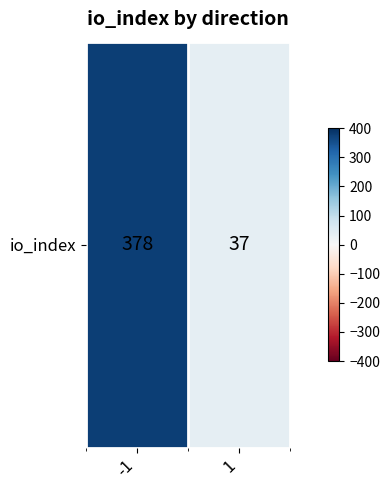

Read the value at 1, to the nearest 5.

35